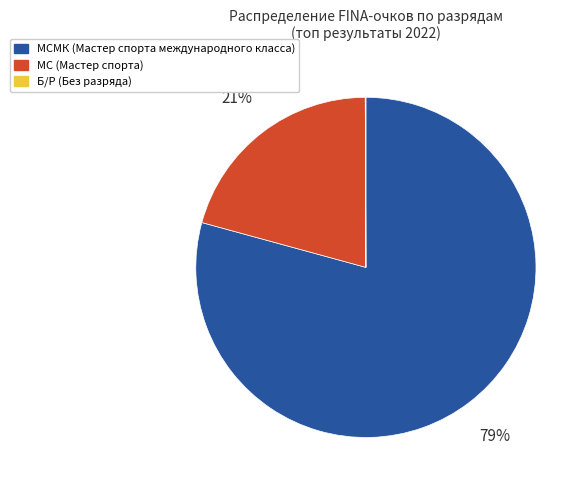

To the nearest percent, what is the average slice percentage?

33%